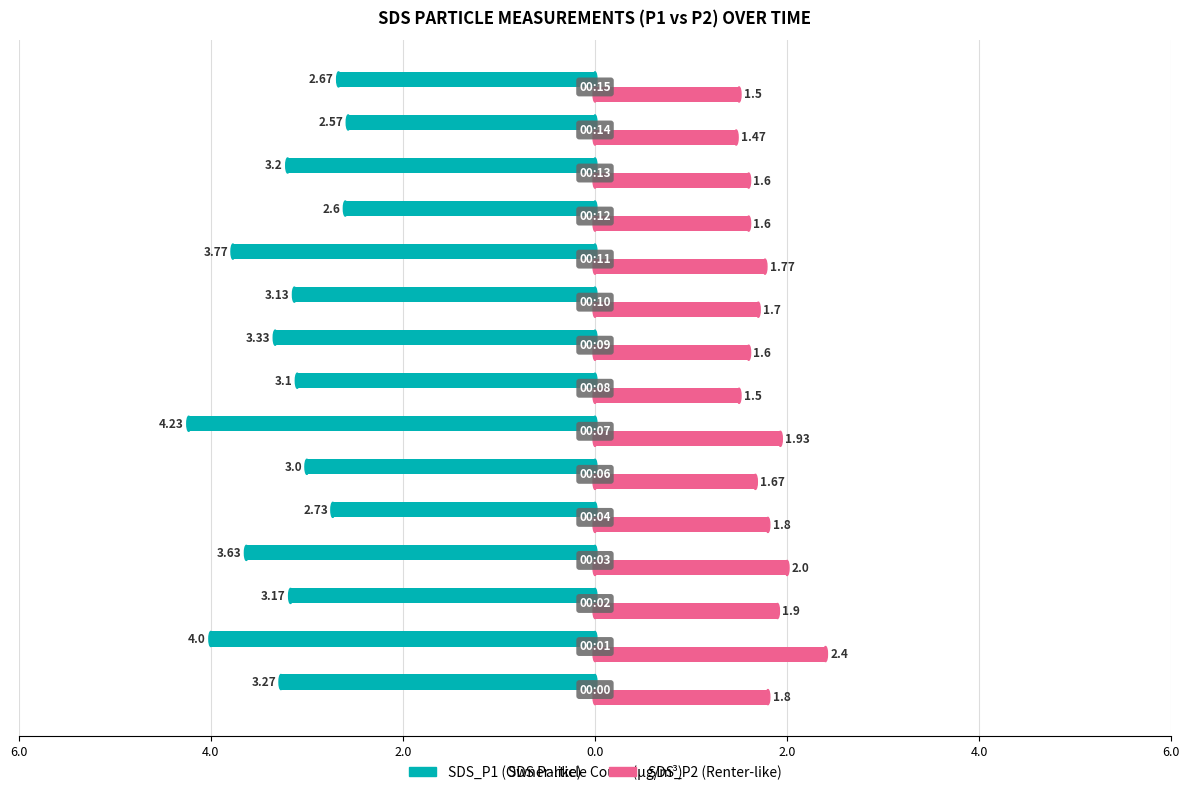

Reading right to left, what are all the values shown in this chart?

SDS_P1: -2.7	-2.6	-3.2	-2.6	-3.8	-3.1	-3.3	-3.1	-4.2	-3.0	-2.7	-3.6	-3.2	-4.0	-3.3
SDS_P2: 1.5	1.5	1.6	1.6	1.8	1.7	1.6	1.5	1.9	1.7	1.8	2.0	1.9	2.4	1.8